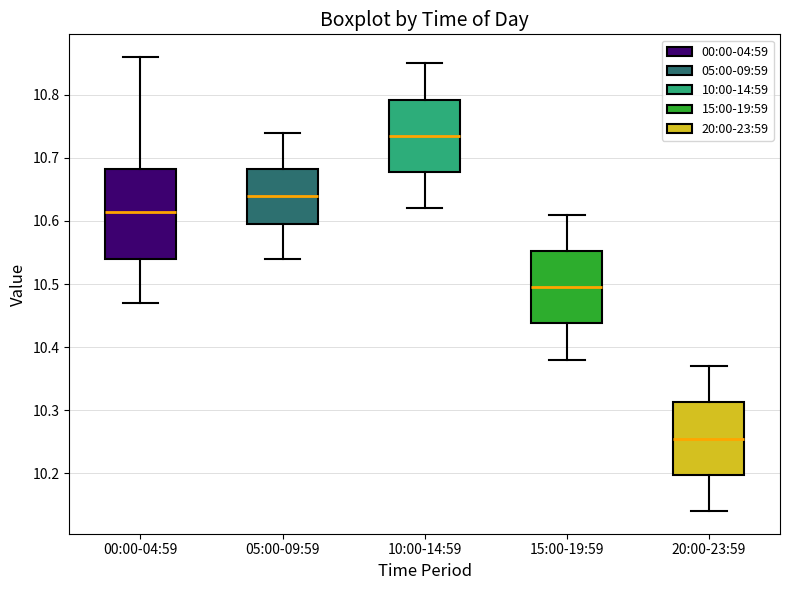

Reading left to right, transcribe this box plot: for each box, give where its median line is, the range the box spans, and where its two whiskers end, as read against the y-axis. The values are not printed on the chart, so give them approximately, as read against the axis.

00:00-04:59: median 10.62, box 10.54 to 10.68, whiskers 10.47 to 10.86
05:00-09:59: median 10.64, box 10.60 to 10.68, whiskers 10.54 to 10.74
10:00-14:59: median 10.74, box 10.68 to 10.79, whiskers 10.62 to 10.85
15:00-19:59: median 10.50, box 10.44 to 10.55, whiskers 10.38 to 10.61
20:00-23:59: median 10.26, box 10.20 to 10.31, whiskers 10.14 to 10.37